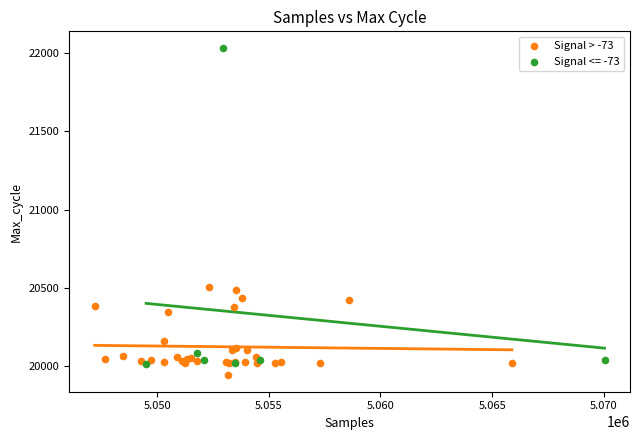

Which series contains the highest Y value?

Signal <= -73